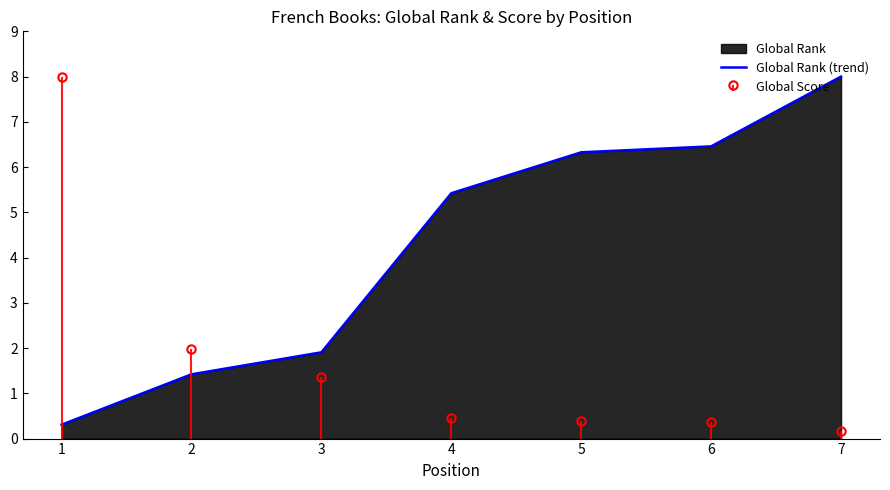

What is the value of the 4th point from the left?

5.4